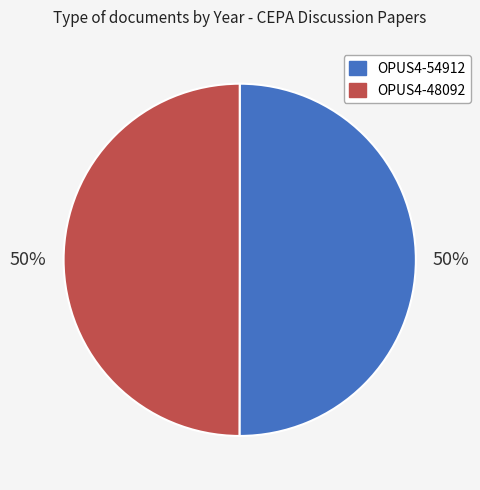

Approximately how many times larger is the value at OPUS4-54912 compared to OPUS4-48092?

1.0